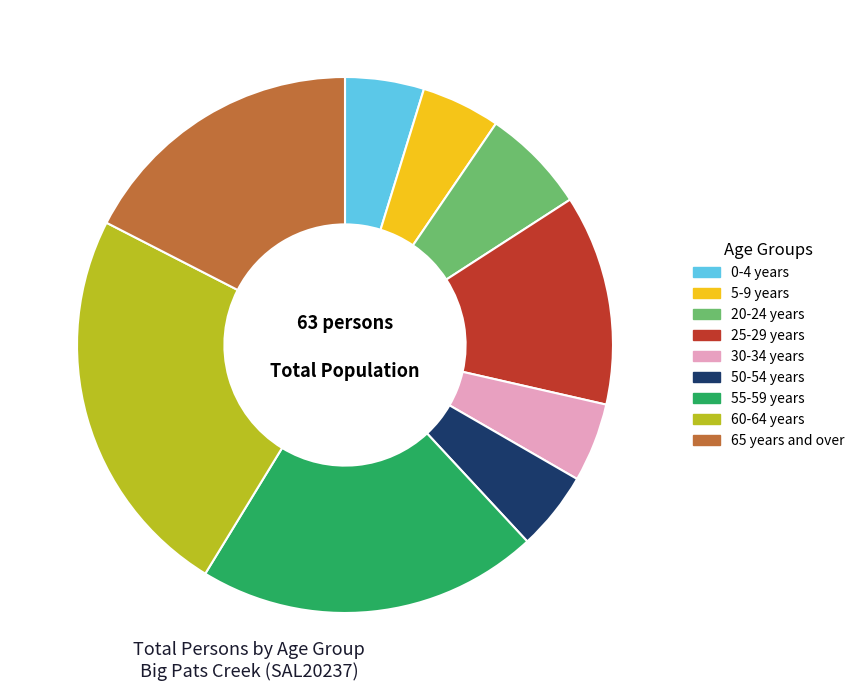

Combined, do 60-64 years and 25-29 years account for over 50%?

No